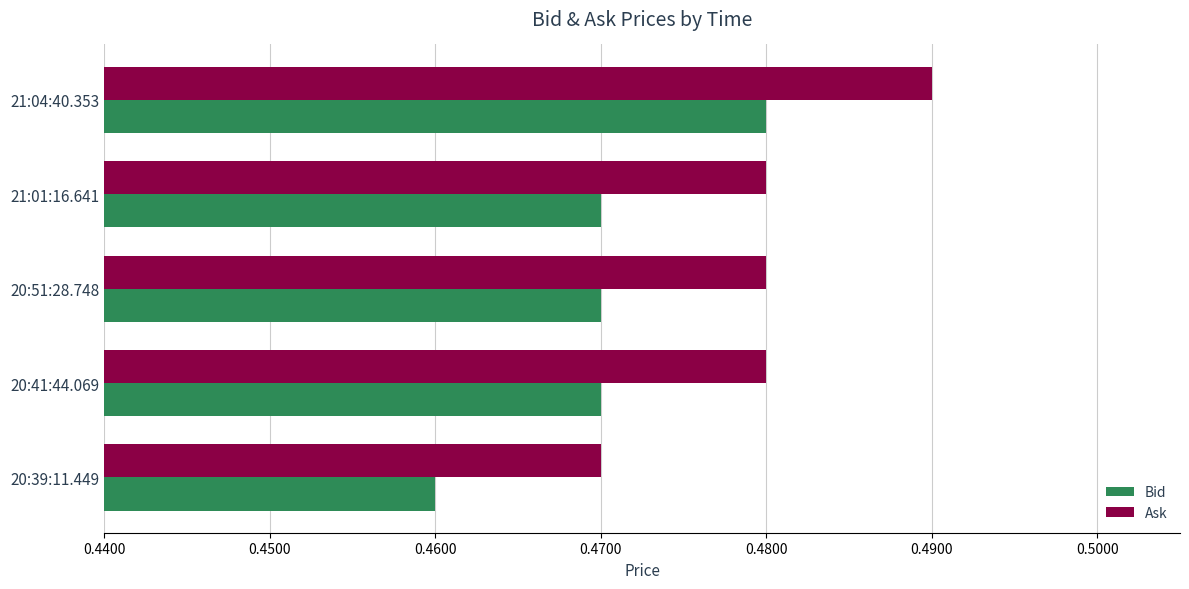

Count the Bid values in the range 0 to 1.

5